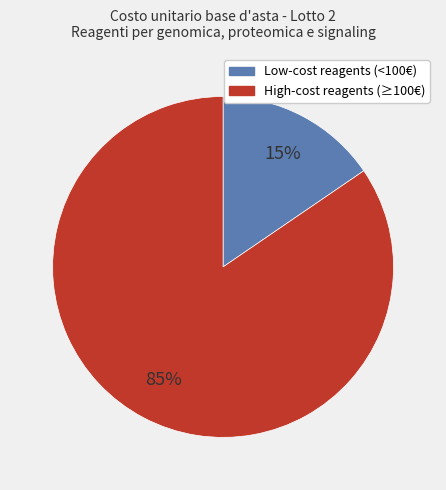

To the nearest percent, what is the average slice percentage?

50%